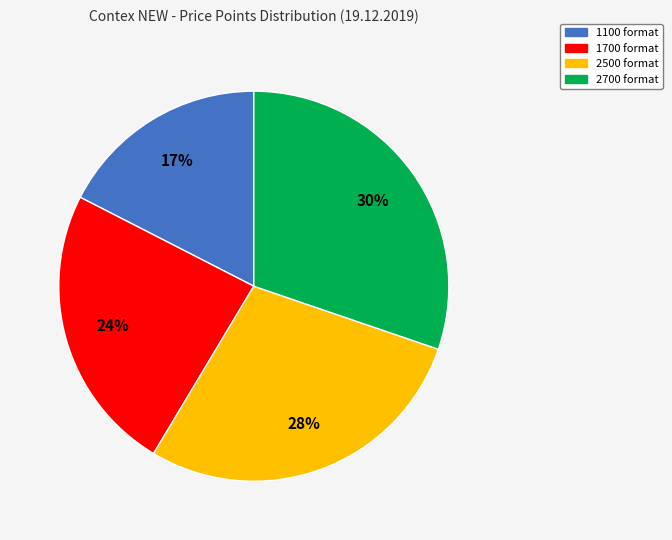

What percentage is the 1700 slice, to the nearest percent?

24%